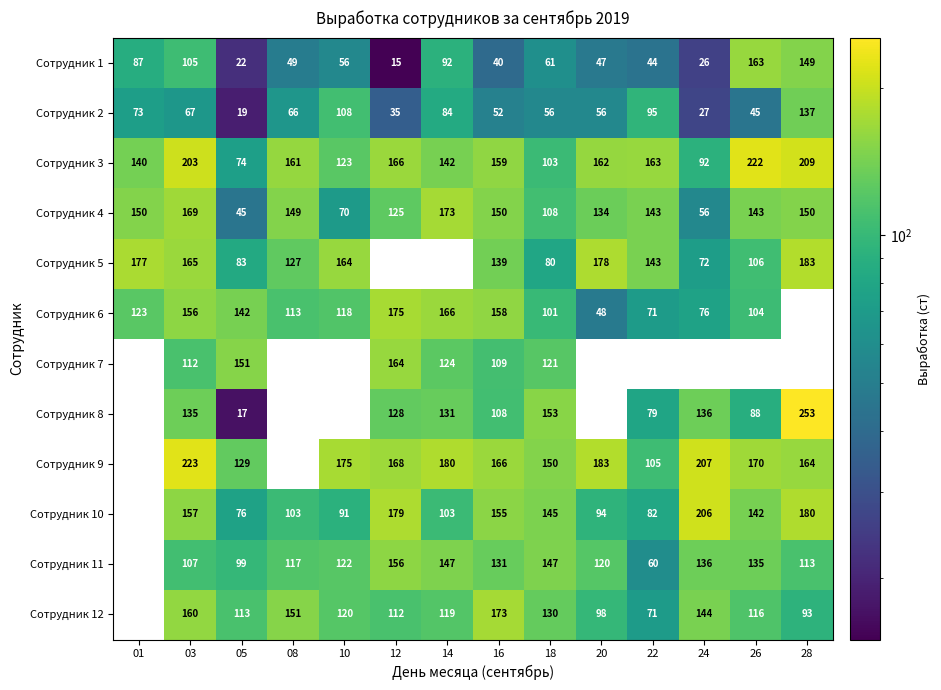

How many data points does each series have?

14